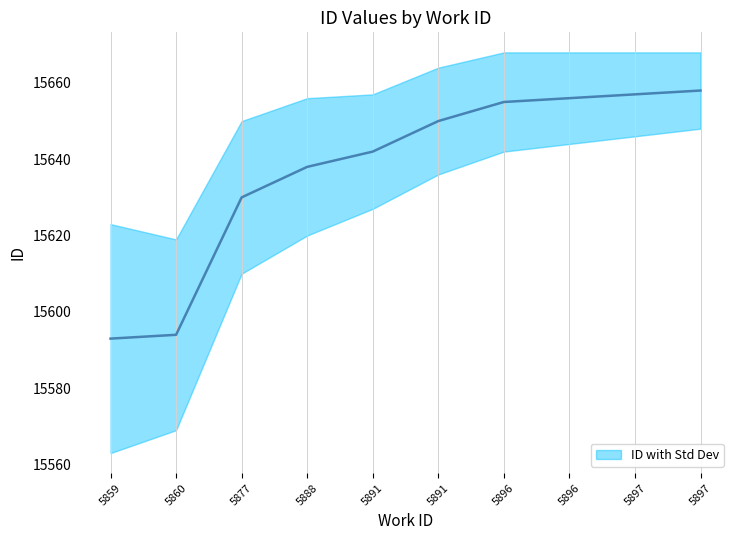

Reading right to left, what are all the values shown in this chart?

15658	15657	15656	15655	15650	15642	15638	15630	15594	15593